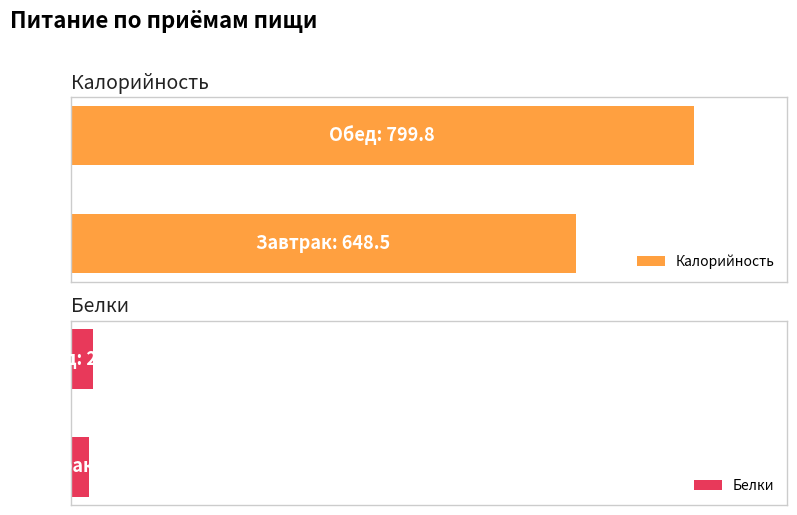

What is the greatest value displayed?

799.8